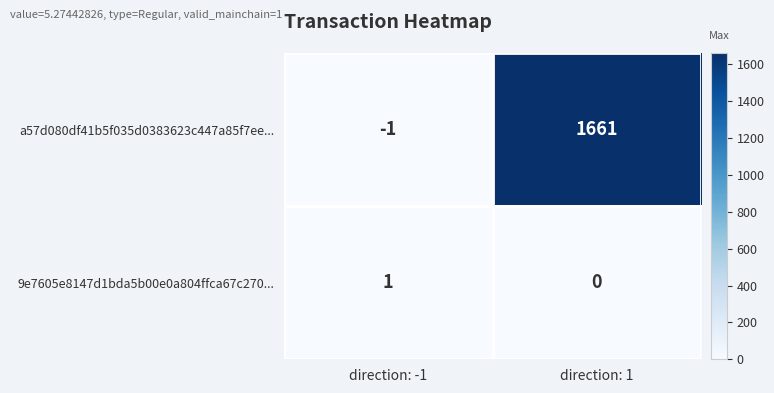

Between direction: -1 and direction: 1, which series saw the biggest shift?

a57d080df41b5f035d0383623c447a85f7ee...